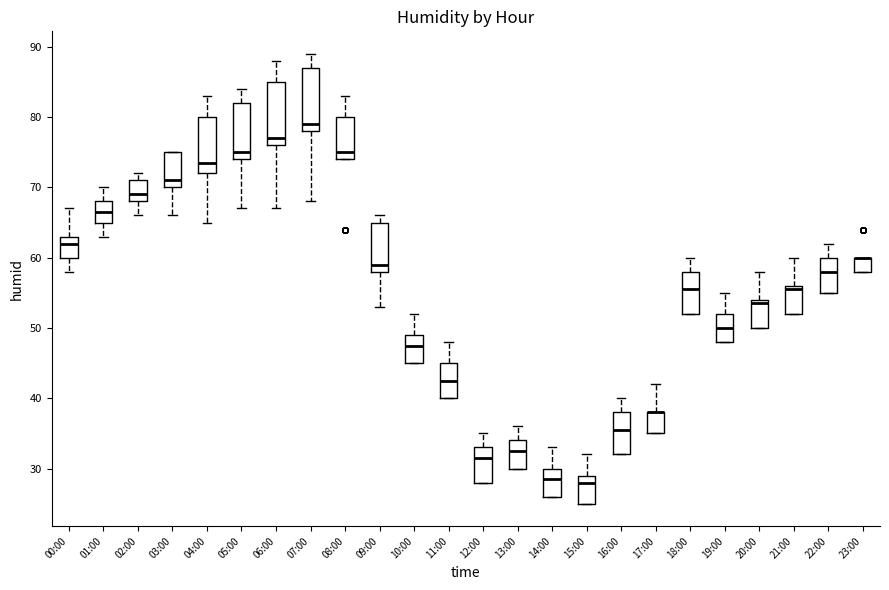

Reading left to right, transcribe this box plot: for each box, give where its median line is, the range the box spans, and where its two whiskers end, as read against the y-axis. The values are not printed on the chart, so give them approximately, as read against the axis.

00:00: median 62, box 60 to 63, whiskers 58 to 67
01:00: median 67, box 65 to 68, whiskers 63 to 70
02:00: median 69, box 68 to 71, whiskers 66 to 72
03:00: median 71, box 70 to 75, whiskers 66 to 75
04:00: median 74, box 72 to 80, whiskers 65 to 83
05:00: median 75, box 74 to 82, whiskers 67 to 84
06:00: median 77, box 76 to 85, whiskers 67 to 88
07:00: median 79, box 78 to 87, whiskers 68 to 89
08:00: median 75, box 74 to 80, whiskers 74 to 83
09:00: median 59, box 58 to 65, whiskers 53 to 66
10:00: median 48, box 45 to 49, whiskers 45 to 52
11:00: median 43, box 40 to 45, whiskers 40 to 48
12:00: median 32, box 28 to 33, whiskers 28 to 35
13:00: median 33, box 30 to 34, whiskers 30 to 36
14:00: median 29, box 26 to 30, whiskers 26 to 33
15:00: median 28, box 25 to 29, whiskers 25 to 32
16:00: median 36, box 32 to 38, whiskers 32 to 40
17:00: median 38 (drawn on the box's upper edge), box 35 to 38, whiskers 35 to 42
18:00: median 56, box 52 to 58, whiskers 52 to 60
19:00: median 50, box 48 to 52, whiskers 48 to 55
20:00: median 54 (just below the box's upper edge), box 50 to 54, whiskers 50 to 58
21:00: median 56 (just below the box's upper edge), box 52 to 56, whiskers 52 to 60
22:00: median 58, box 55 to 60, whiskers 55 to 62
23:00: median 60 (drawn on the box's upper edge), box 58 to 60, whiskers 58 to 60